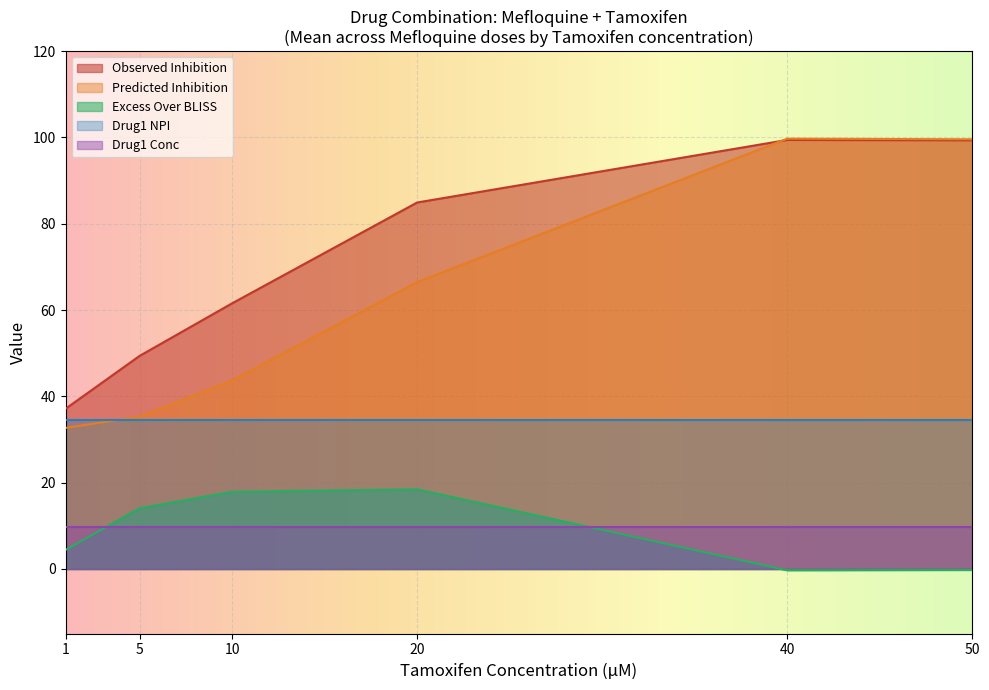

True or false: Excess Over BLISS has a value of 24.9 at 20.

False